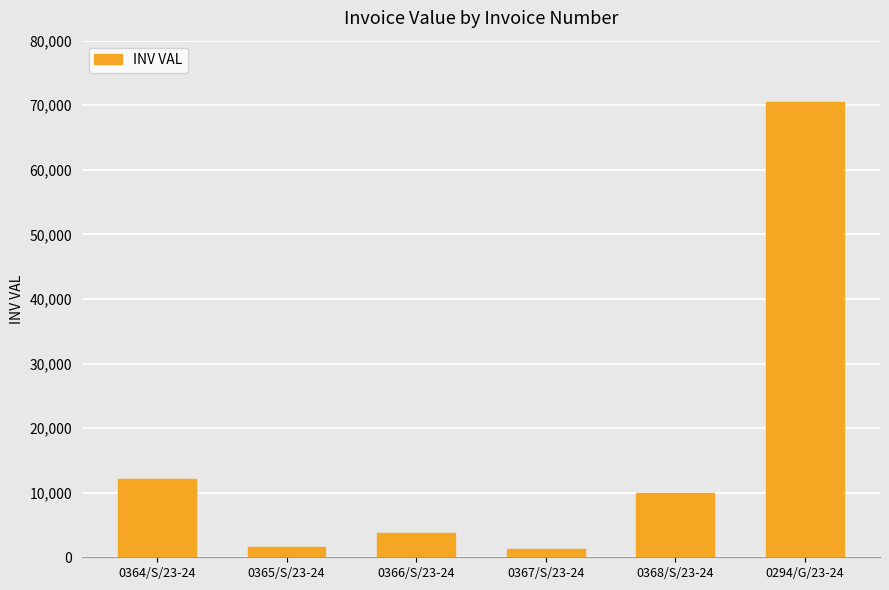

What is the greatest value displayed?

70558.7